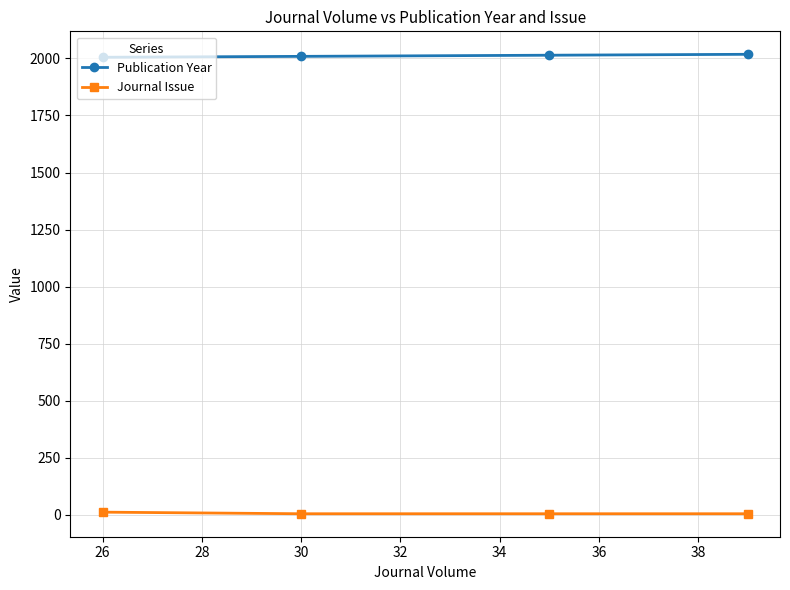

True or false: Journal Issue and Publication Year cross at least once.

False